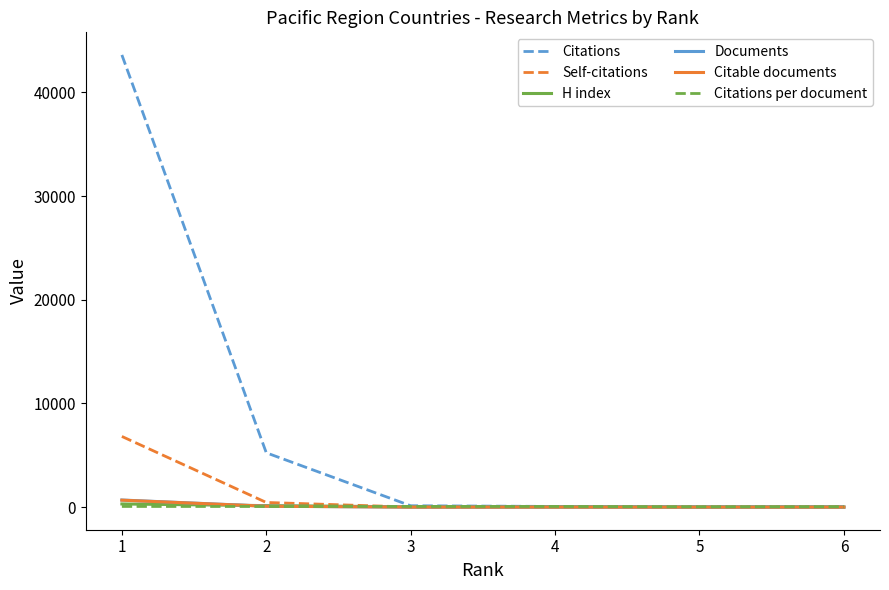

After their last crossing, which series has the higher values: Citable documents or H index?

H index